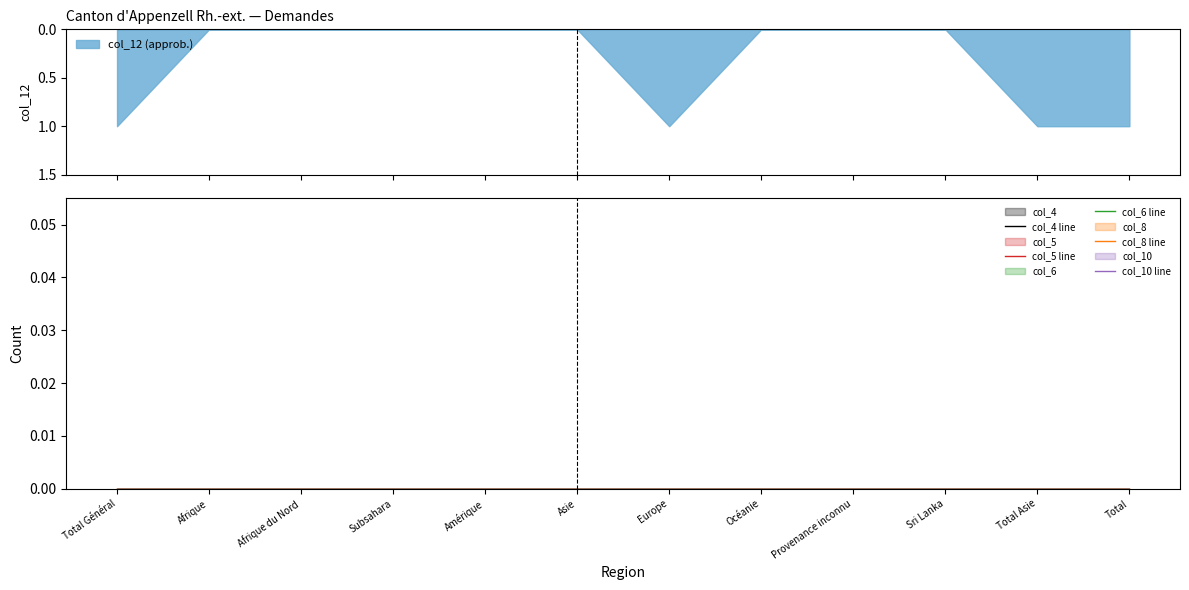

Reading left to right, extract all data points from this chart.

col_12: 1	0	0	0	0	0	1	0	0	0	1	1
col_4: 0	0	0	0	0	0	0	0	0	0	0	0
col_5: 0	0	0	0	0	0	0	0	0	0	0	0
col_6: 0	0	0	0	0	0	0	0	0	0	0	0
col_8: 0	0	0	0	0	0	0	0	0	0	0	0
col_10: 0	0	0	0	0	0	0	0	0	0	0	0